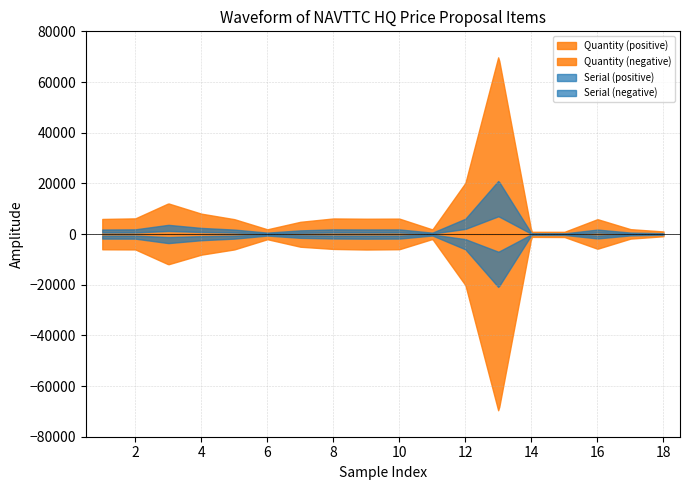

What is the sum of all Serial values?

171